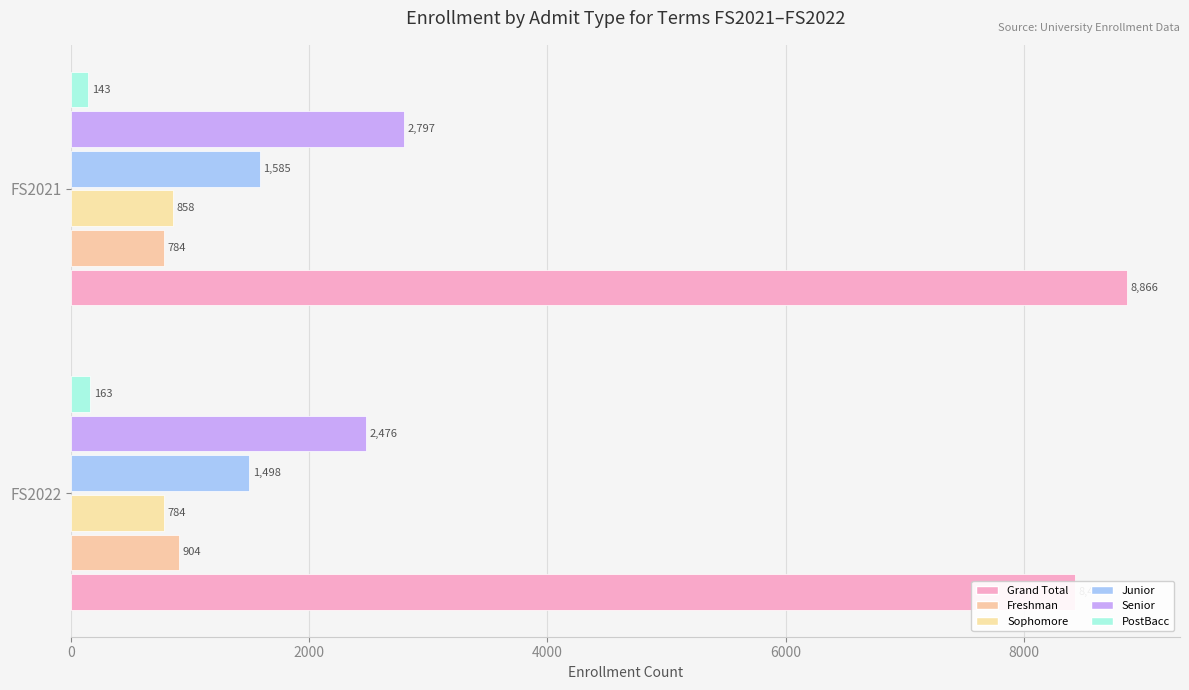

Which has a higher value, FS2022 or FS2021?

FS2021